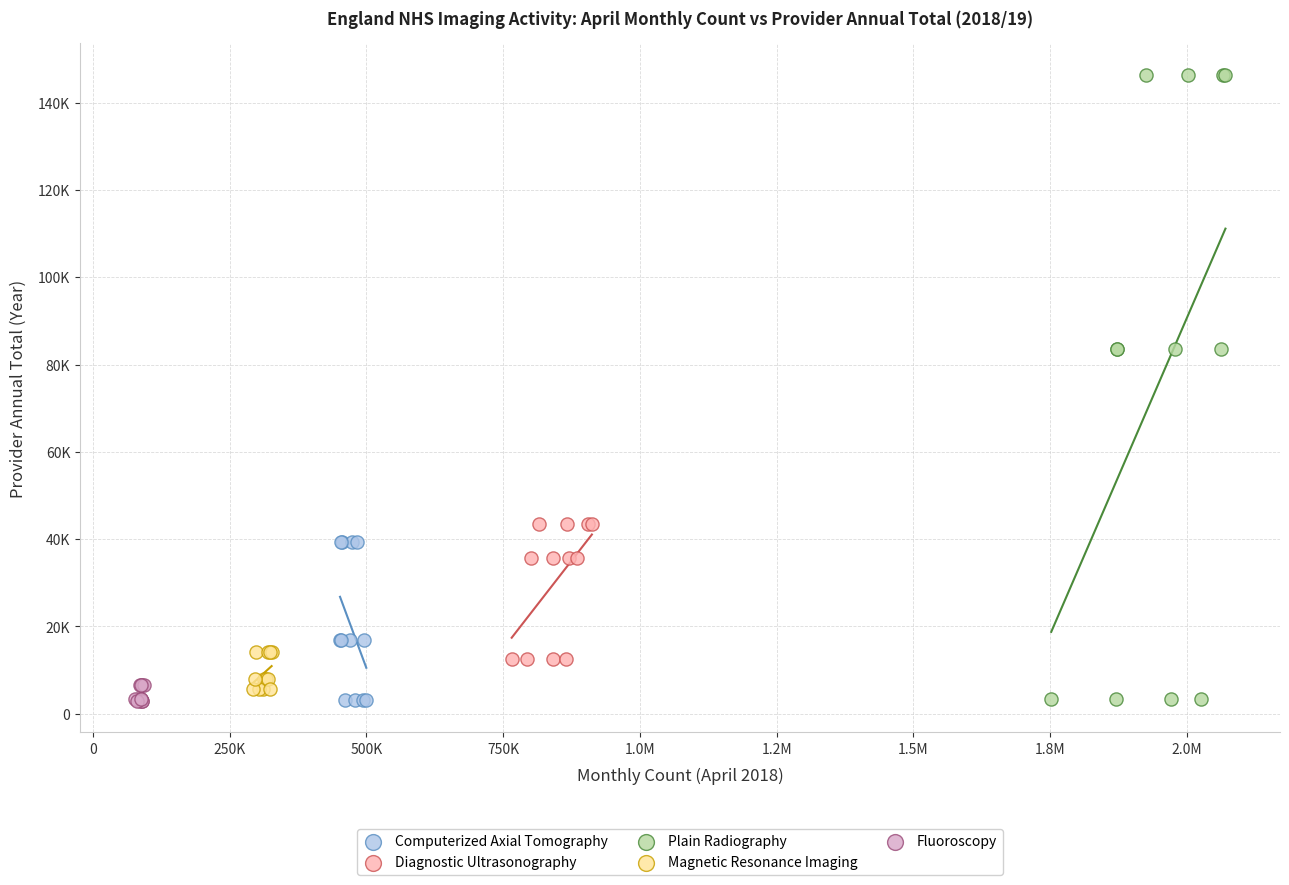

What are all the series names shown in the legend?

Computerized Axial Tomography, Diagnostic Ultrasonography, Plain Radiography, Magnetic Resonance Imaging, Fluoroscopy